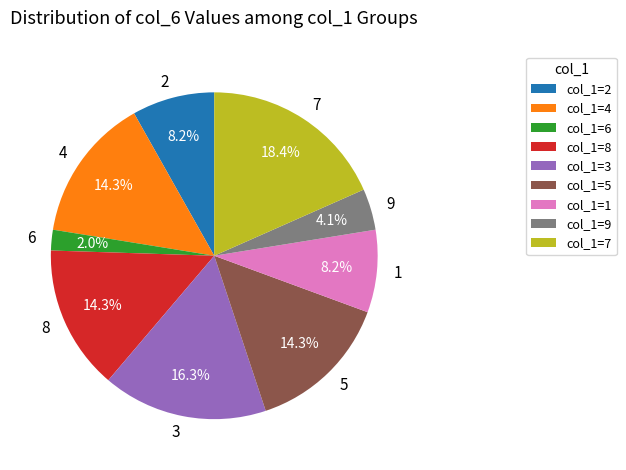

What is the total percentage of 3 and 7?

34.7%